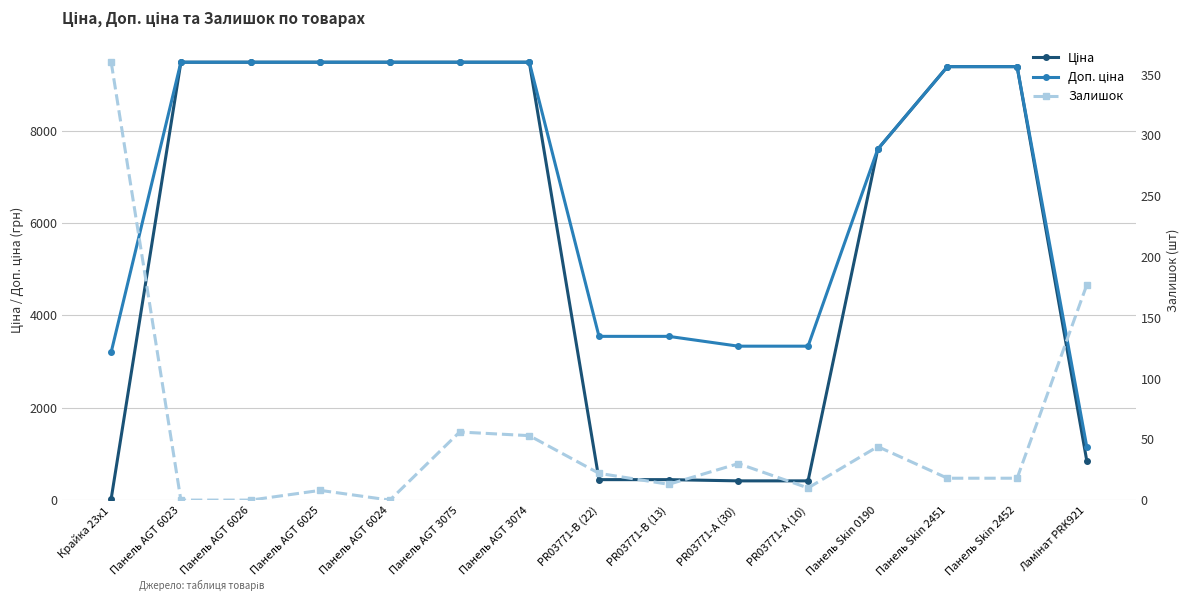

Reading right to left, list all the values displayed in this chart.

Ціна: Ламінат PRK921=848.4	Панель Skin 2452=9384.0	Панель Skin 2451=9384.0	Панель Skin 0190=7596.5	PR03771-А (10)=416.6	PR03771-А (30)=416.6	PR03771-B (13)=443.1	PR03771-B (22)=443.1	Панель AGT 3074=9480.1	Панель AGT 3075=9480.1	Панель AGT 6024=9480.1	Панель AGT 6025=9480.1	Панель AGT 6026=9480.1	Панель AGT 6023=9480.1	Крайка 23x1=32.0
Доп. ціна: Ламінат PRK921=1149.7	Панель Skin 2452=9384.0	Панель Skin 2451=9384.0	Панель Skin 0190=7596.5	PR03771-А (10)=3332.5	PR03771-А (30)=3332.5	PR03771-B (13)=3545.0	PR03771-B (22)=3545.0	Панель AGT 3074=9480.1	Панель AGT 3075=9480.1	Панель AGT 6024=9480.1	Панель AGT 6025=9480.1	Панель AGT 6026=9480.1	Панель AGT 6023=9480.1	Крайка 23x1=3205.0
Залишок: Ламінат PRK921=177.0	Панель Skin 2452=18.0	Панель Skin 2451=18.0	Панель Skin 0190=44.0	PR03771-А (10)=10.0	PR03771-А (30)=30.0	PR03771-B (13)=13.0	PR03771-B (22)=22.0	Панель AGT 3074=53.0	Панель AGT 3075=56.0	Панель AGT 6024=0.0	Панель AGT 6025=8.0	Панель AGT 6026=0.0	Панель AGT 6023=0.0	Крайка 23x1=360.0